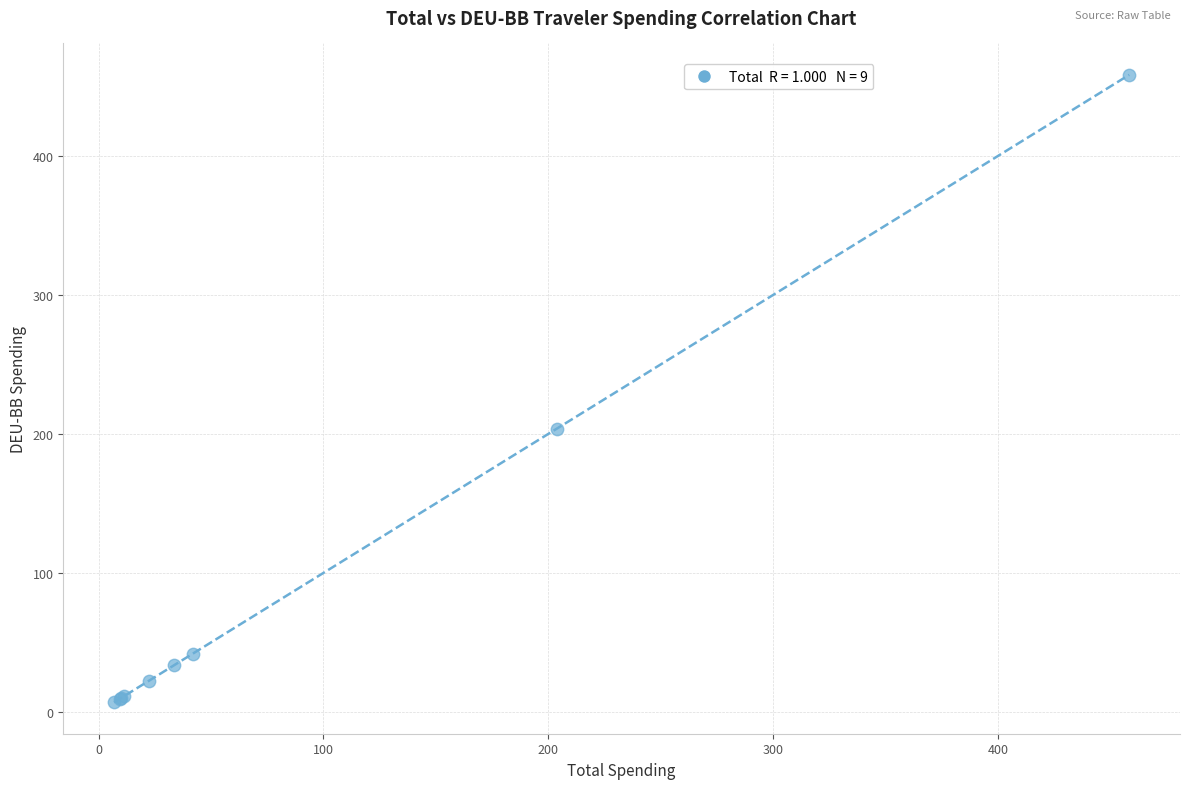

What Y value in the scatter plot is closest to 232?

203.7